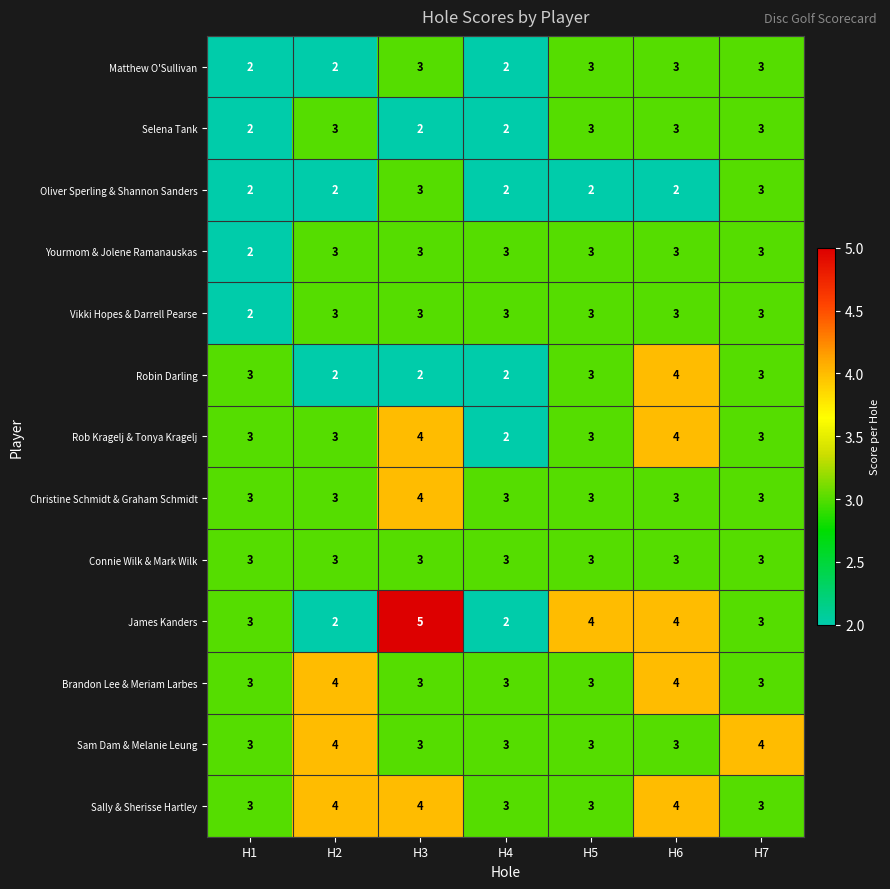

Which label corresponds to the largest value in the chart?

H3